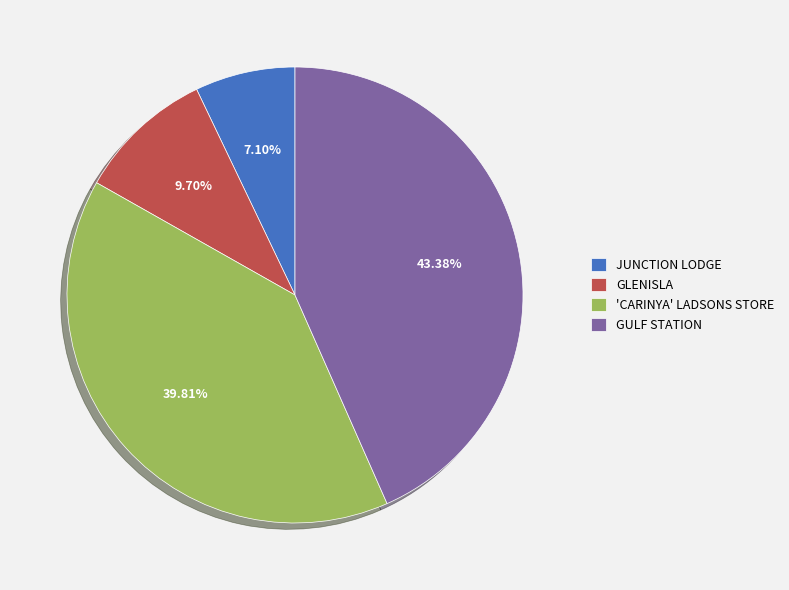

Rank the categories by value from highest to lowest.

GULF STATION, 'CARINYA' LADSONS STORE, GLENISLA, JUNCTION LODGE